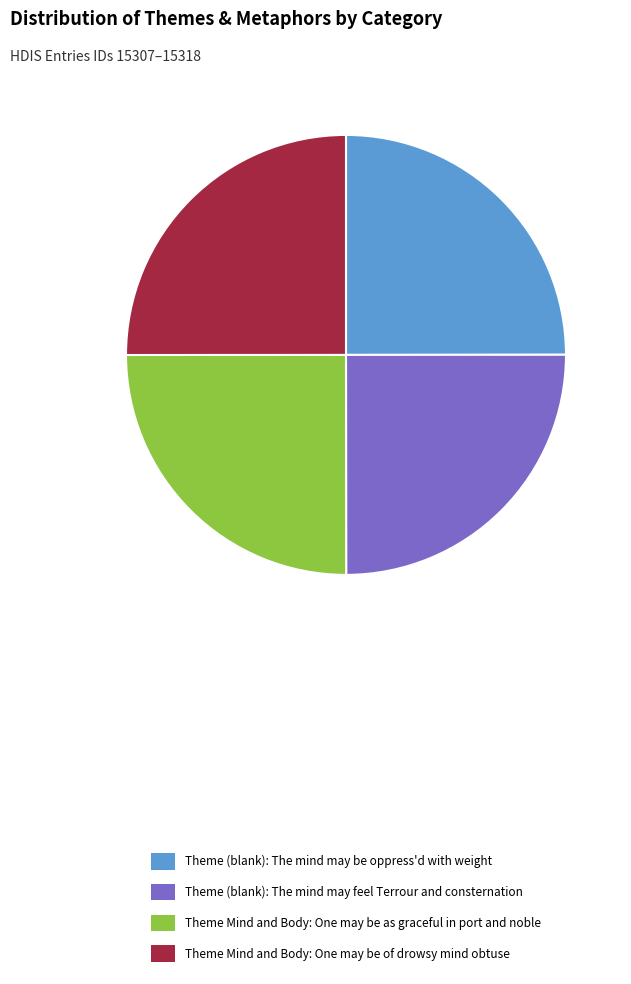

The Theme Mind and Body: One may be of drowsy mind obtuse slice represents 25% of the pie. True or false?

True